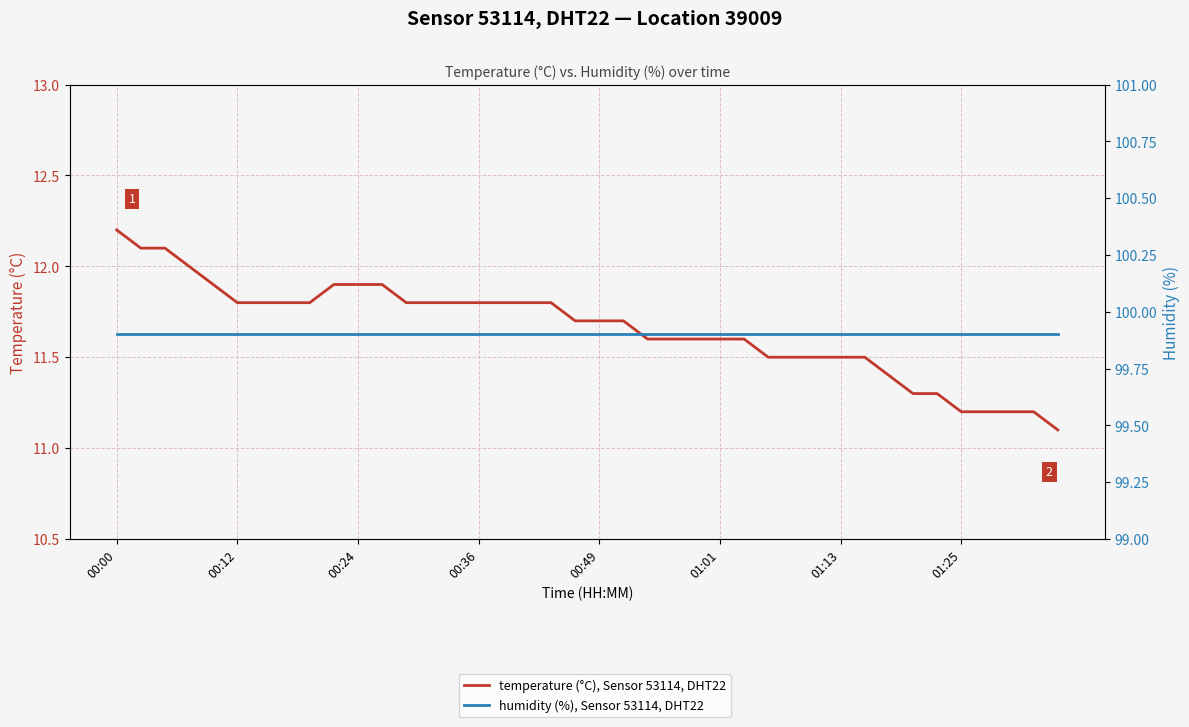

Where is temperature (°C), Sensor 53114, DHT22 nearest to the value 11?

39